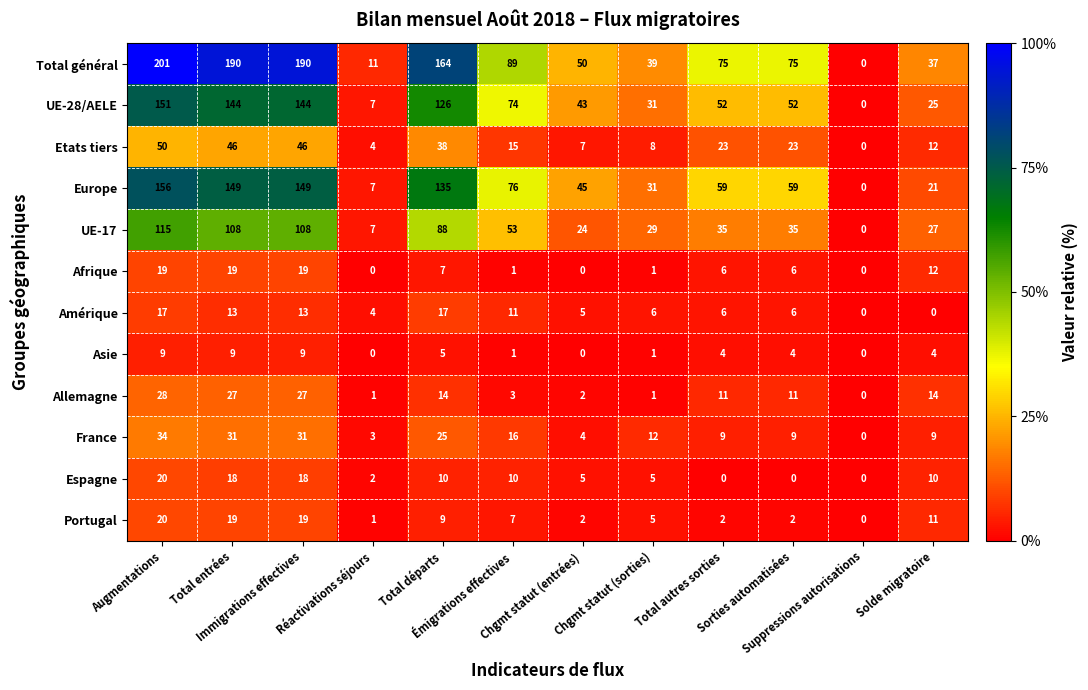

What is the greatest value displayed?

201